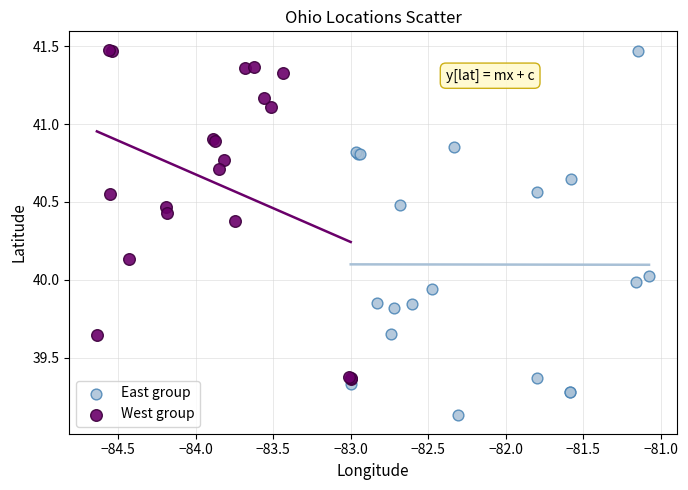

Which series has the largest Y range (max minus min)?

East group